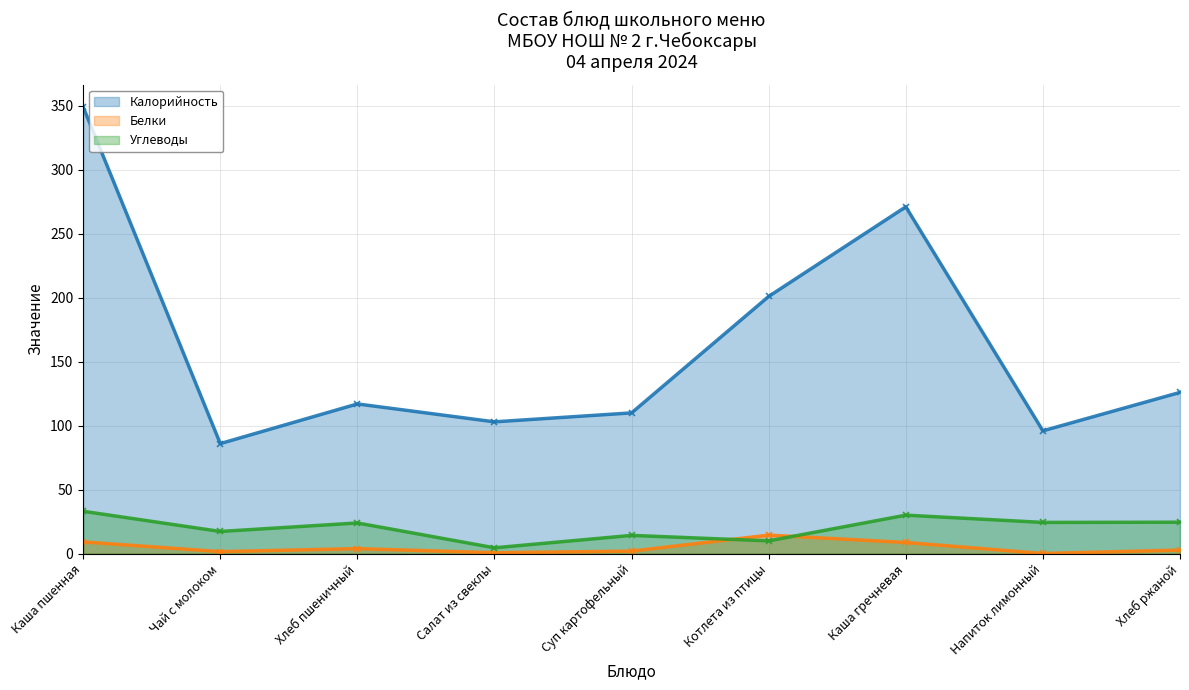

Rank the series at Хлеб ржаной from lowest to highest value.

Белки, Углеводы, Калорийность